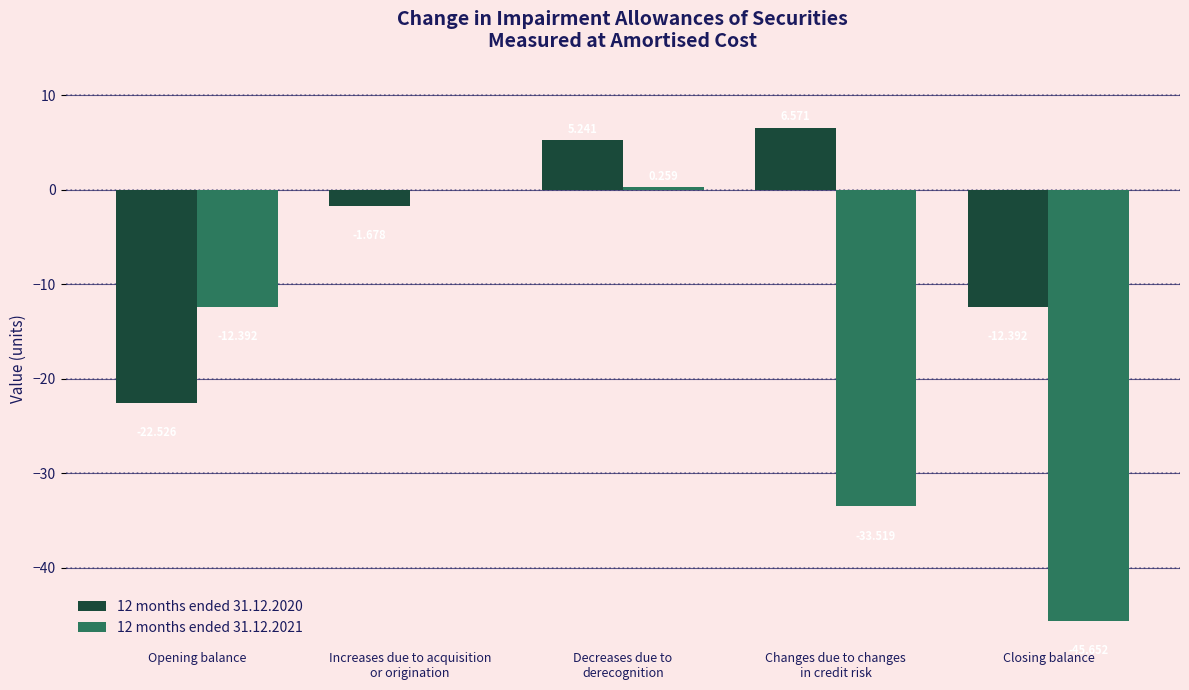

Where is 12 months ended 31.12.2021 nearest to the value -22?

Opening balance